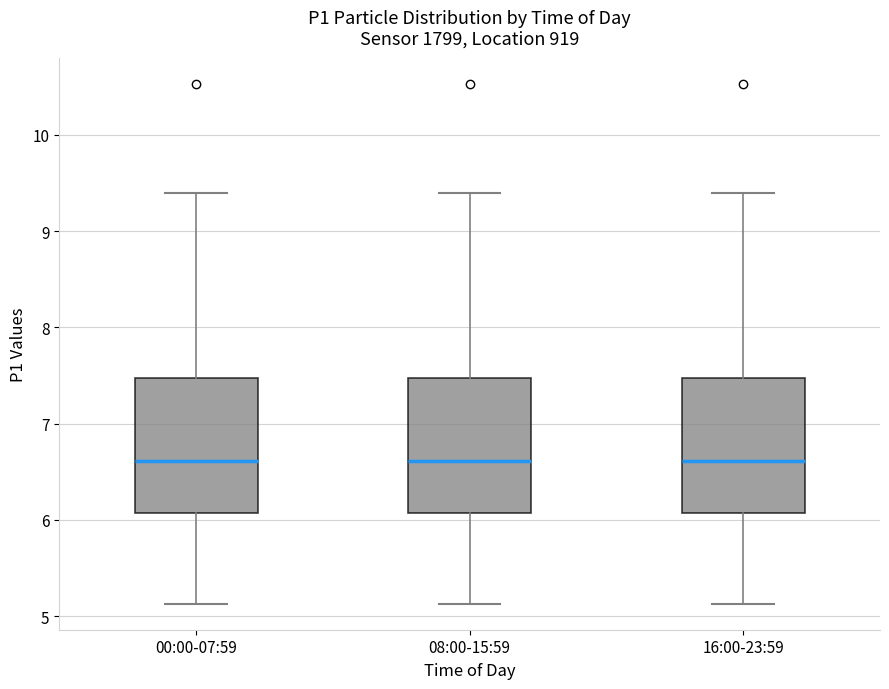

Reading left to right, read every box against the y-axis: the position of its median line, the range the box covers, and the ends of its whiskers. The values are not printed on the chart, so give them approximately, as read against the axis.

00:00-07:59: median 6.6, box 6.1 to 7.5, whiskers 5.1 to 9.4
08:00-15:59: median 6.6, box 6.1 to 7.5, whiskers 5.1 to 9.4
16:00-23:59: median 6.6, box 6.1 to 7.5, whiskers 5.1 to 9.4